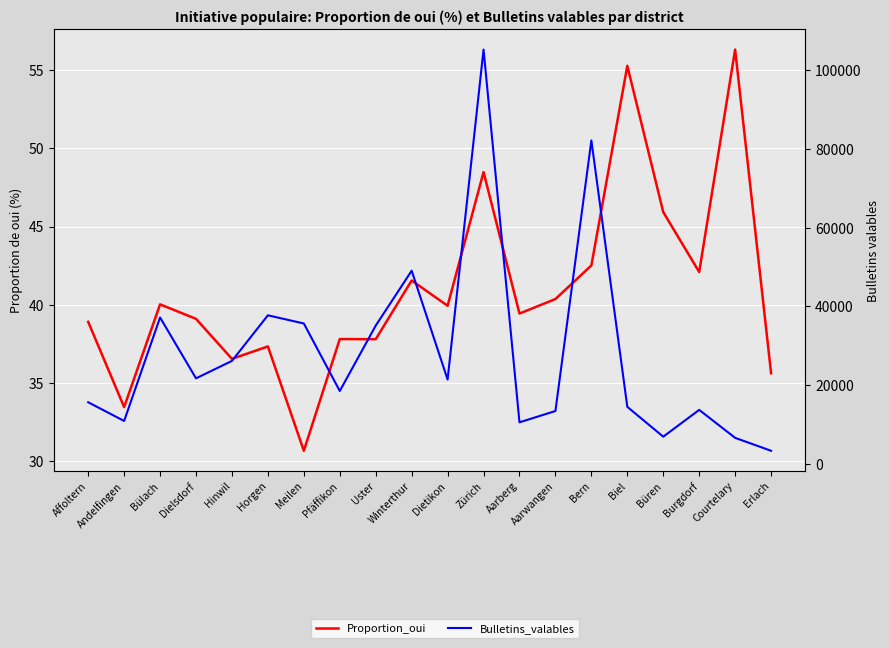

What are all the series names shown in the legend?

Proportion_oui, Bulletins_valables